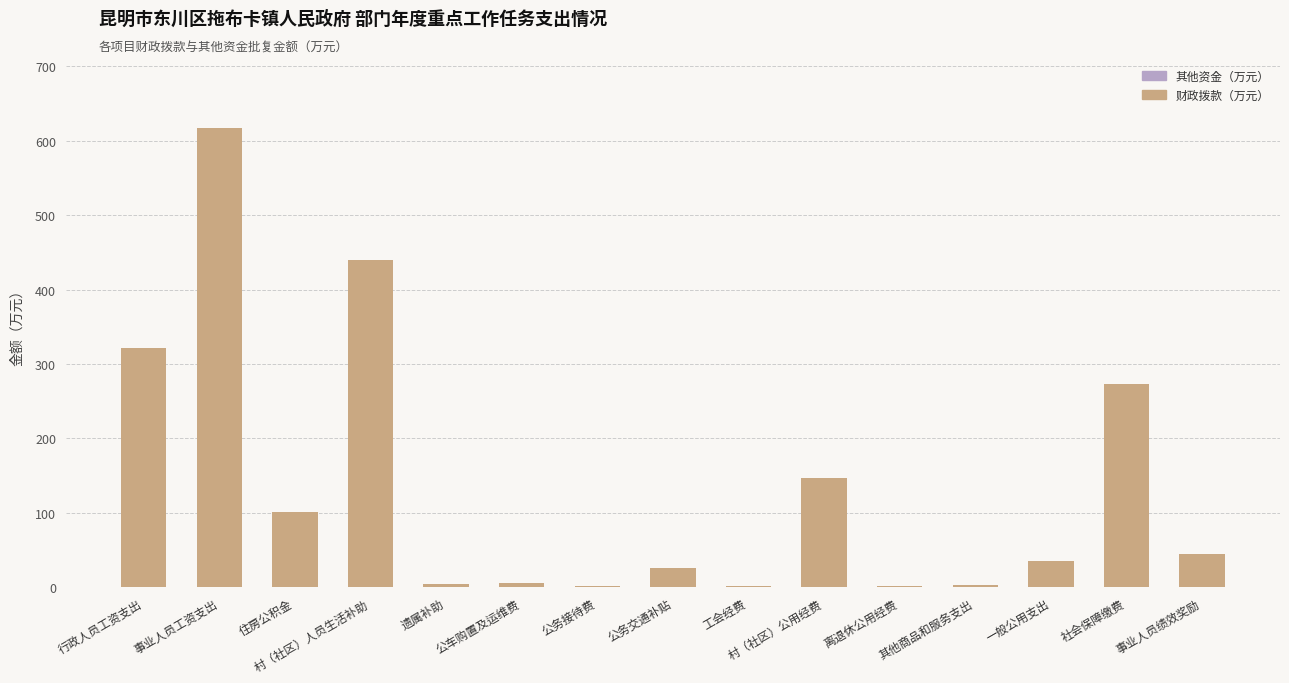

At which category does the chart reach its peak across all series?

事业人员工资支出